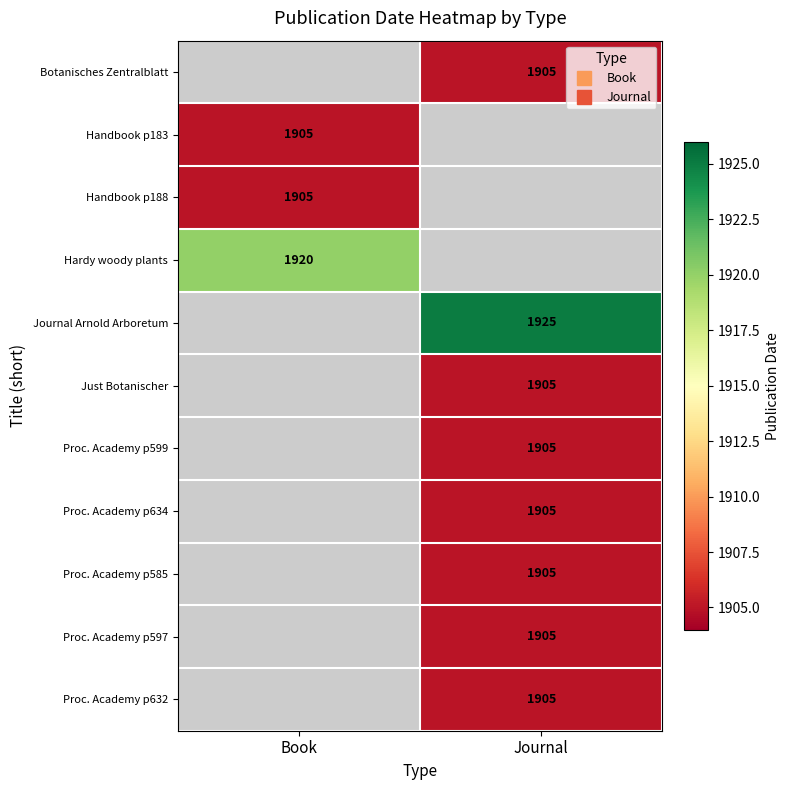

How many values in Proc. Academy p585 are above zero?

1